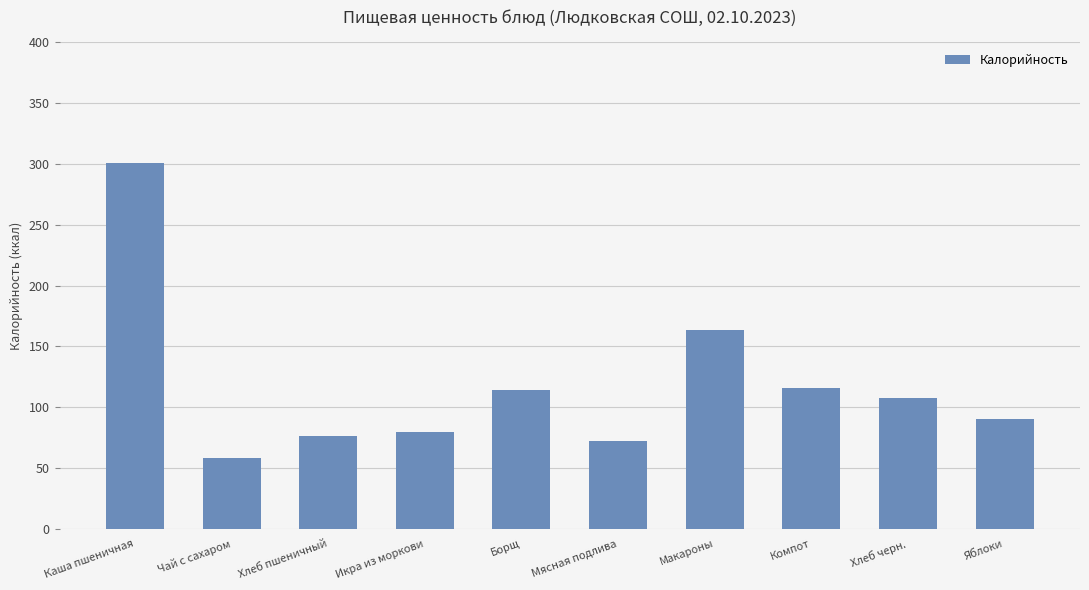

What is the label of the 8th bar from the right?

Хлеб пшеничный